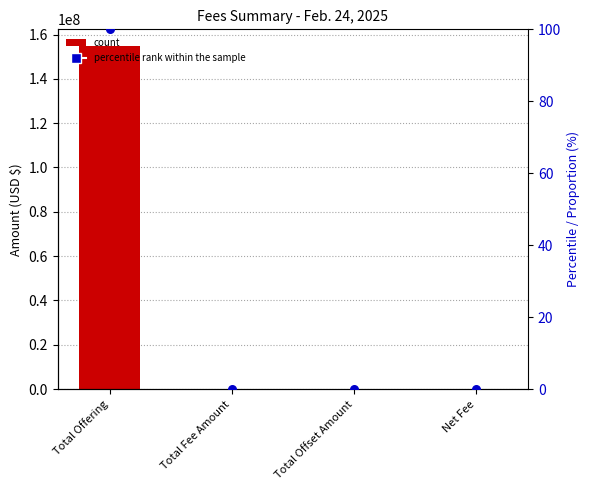

What is the total value across all series at Total Offering?

154601603.4